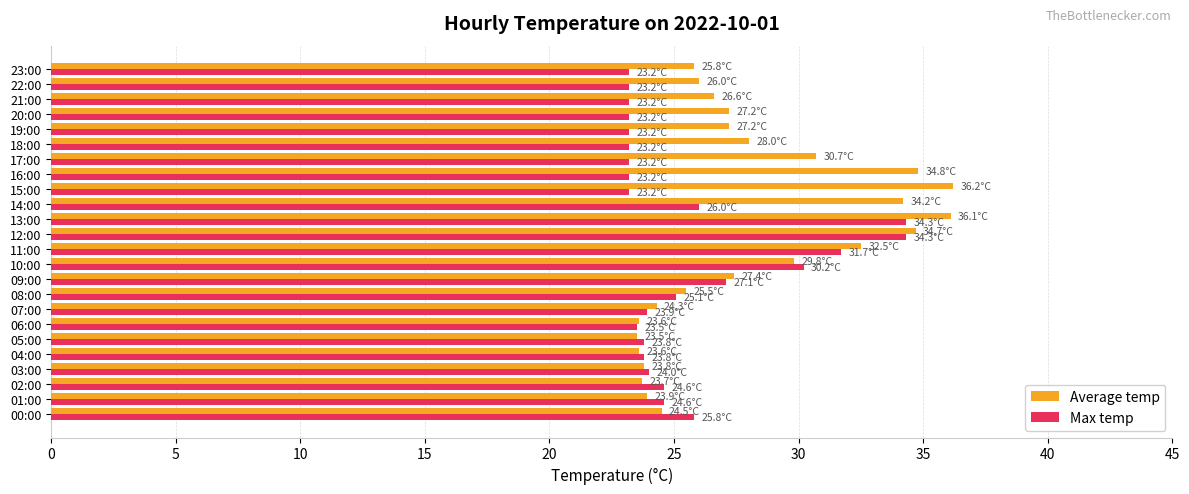

The value of Max temp at 23:00 is 23.2. True or false?

True